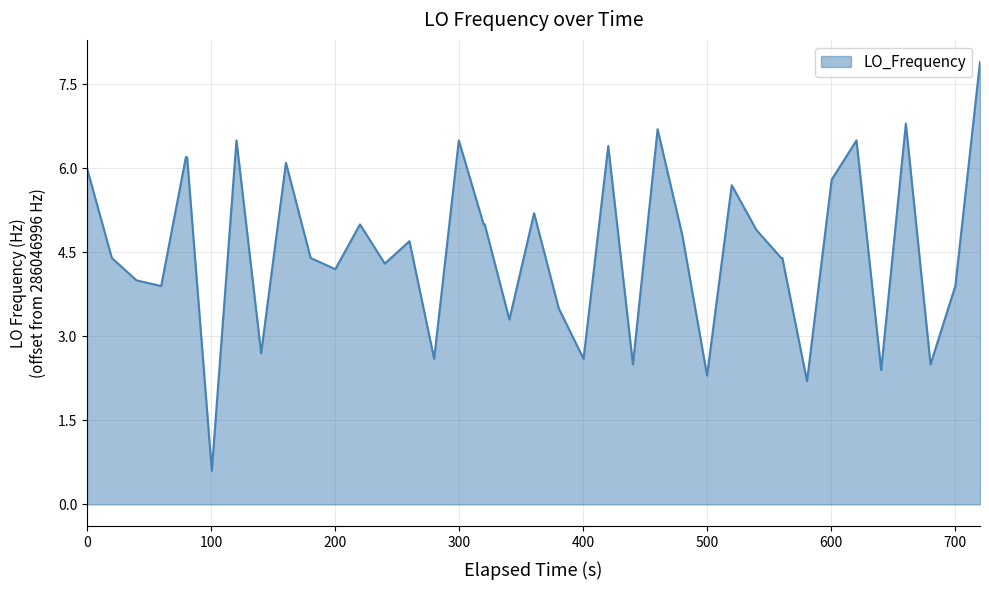

What is the difference between the maximum and minimum values?

7.3